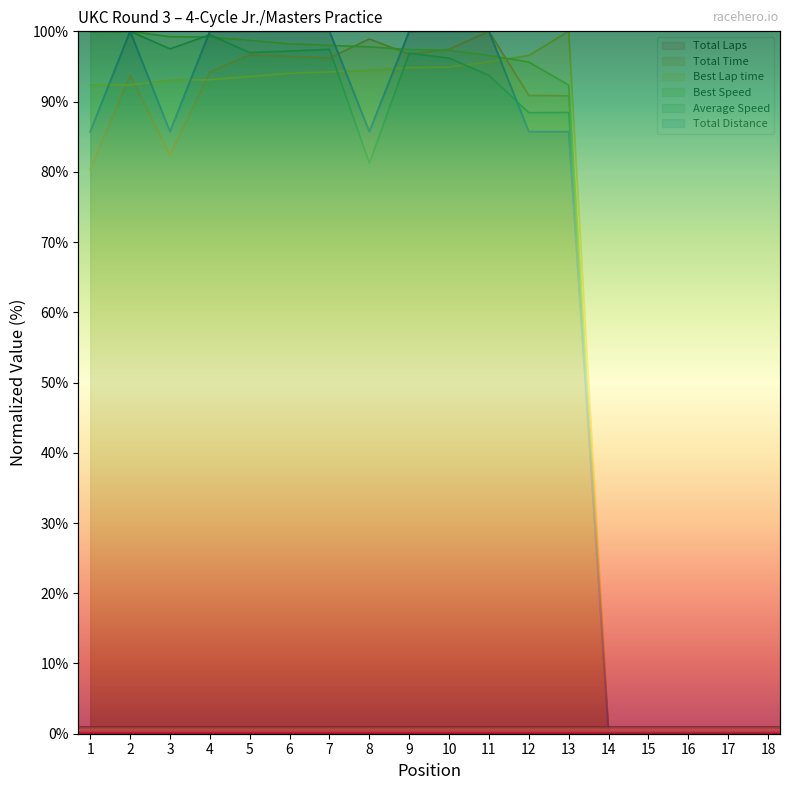

How many interior local valleys does the Total Distance series have?

2